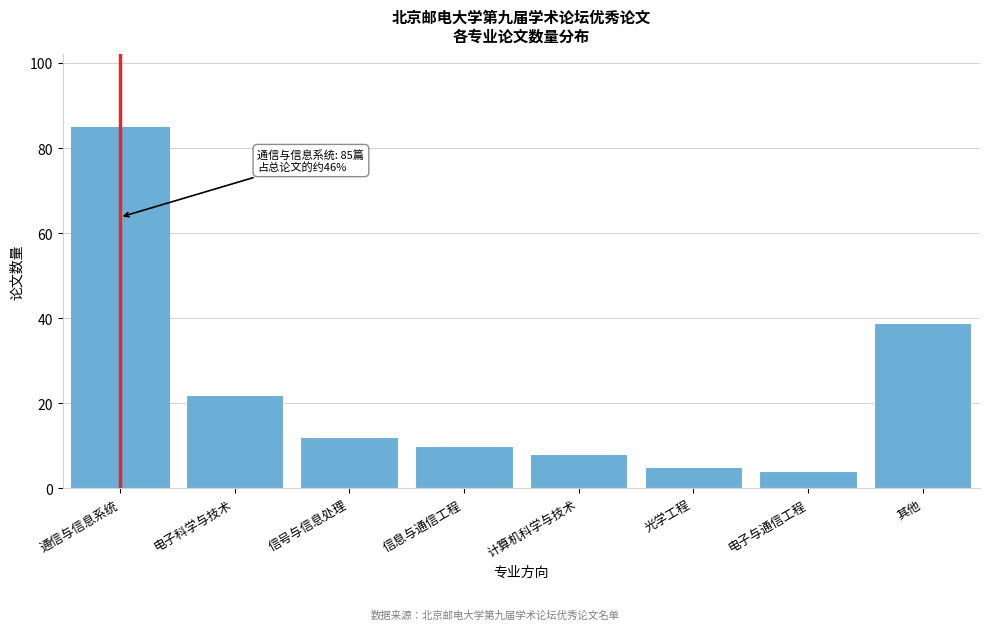

Reading left to right, transcribe all the data shown in this chart.

通信与信息系统=85	电子科学与技术=22	信号与信息处理=12	信息与通信工程=10	计算机科学与技术=8	光学工程=5	电子与通信工程=4	其他=39